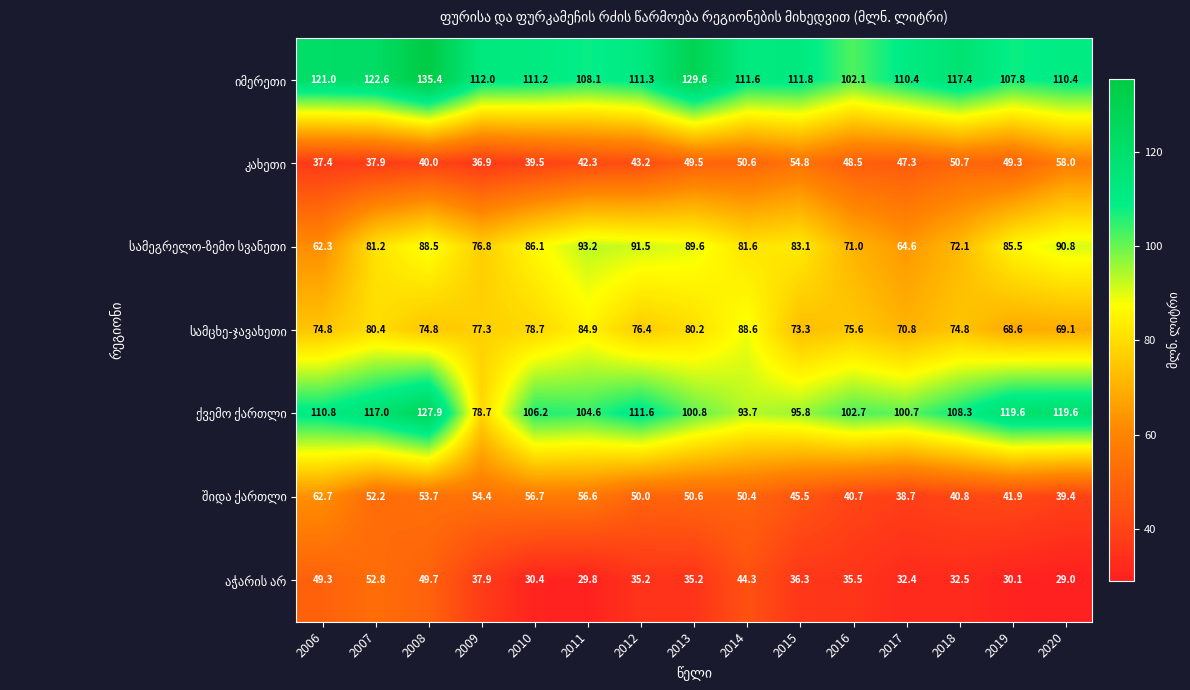

What is the minimum value shown in the chart?

29.0